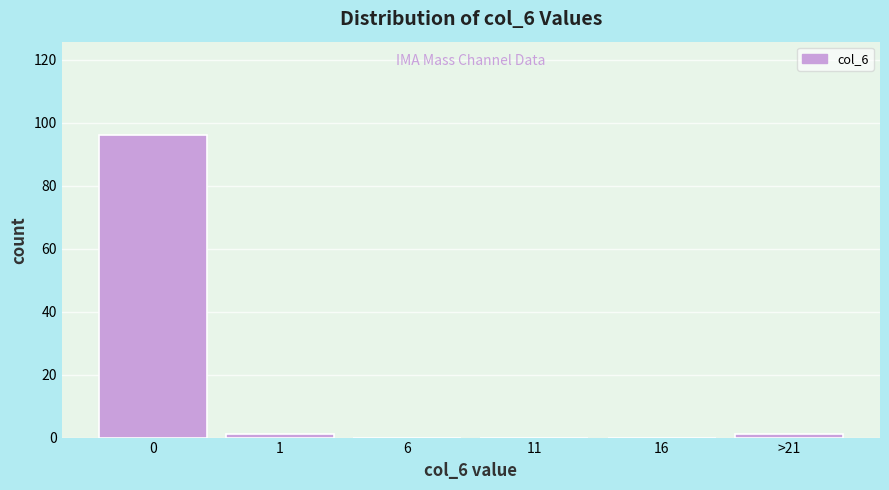

Reading left to right, transcribe all the data shown in this chart.

0=96	1=1	6=0	11=0	16=0	>21=1